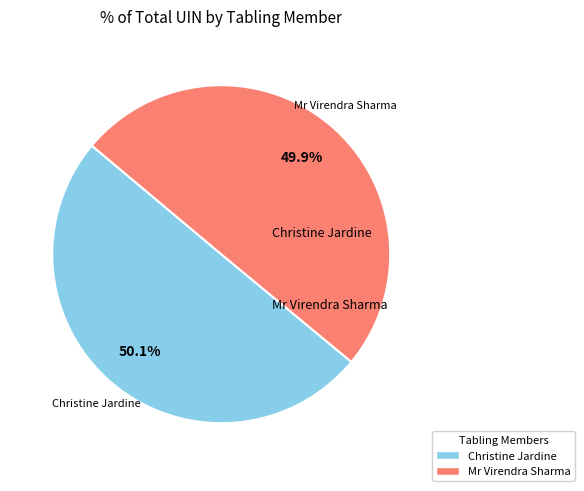

Is there any slice that represents more than half of the pie?

Yes